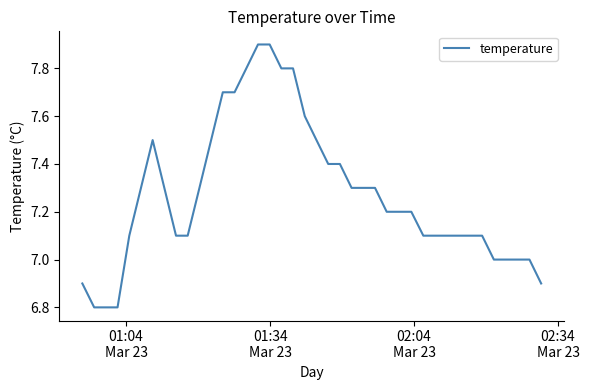

What is the smallest value displayed?

6.8